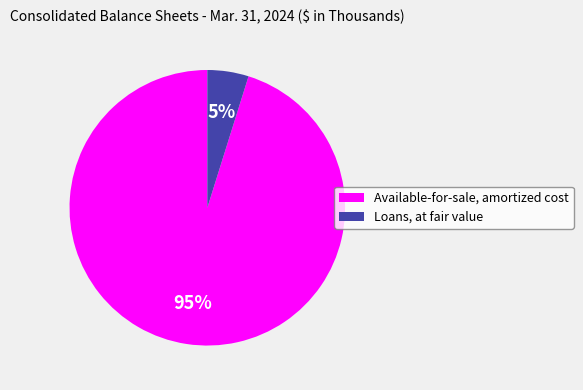

Which category accounts for the majority?

Available-for-sale, amortized cost